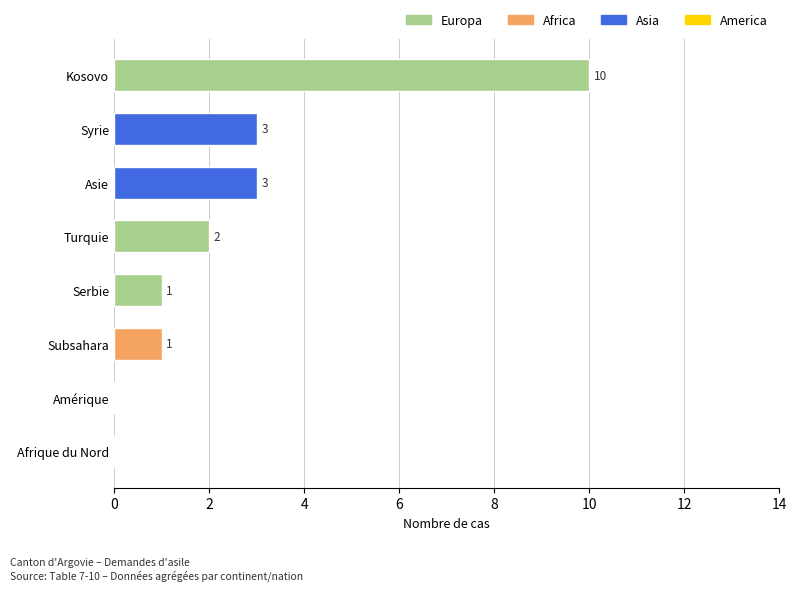

Reading bottom to top, list all the values displayed in this chart.

Afrique du Nord=0	Amérique=0	Subsahara=1	Serbie=1	Turquie=2	Asie=3	Syrie=3	Kosovo=10